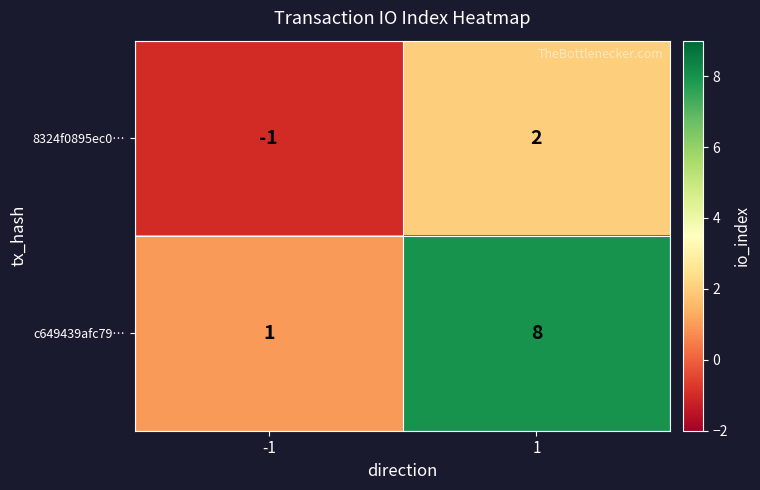

The 8324f0895ec0… series shows -1 at -1. True or false?

True